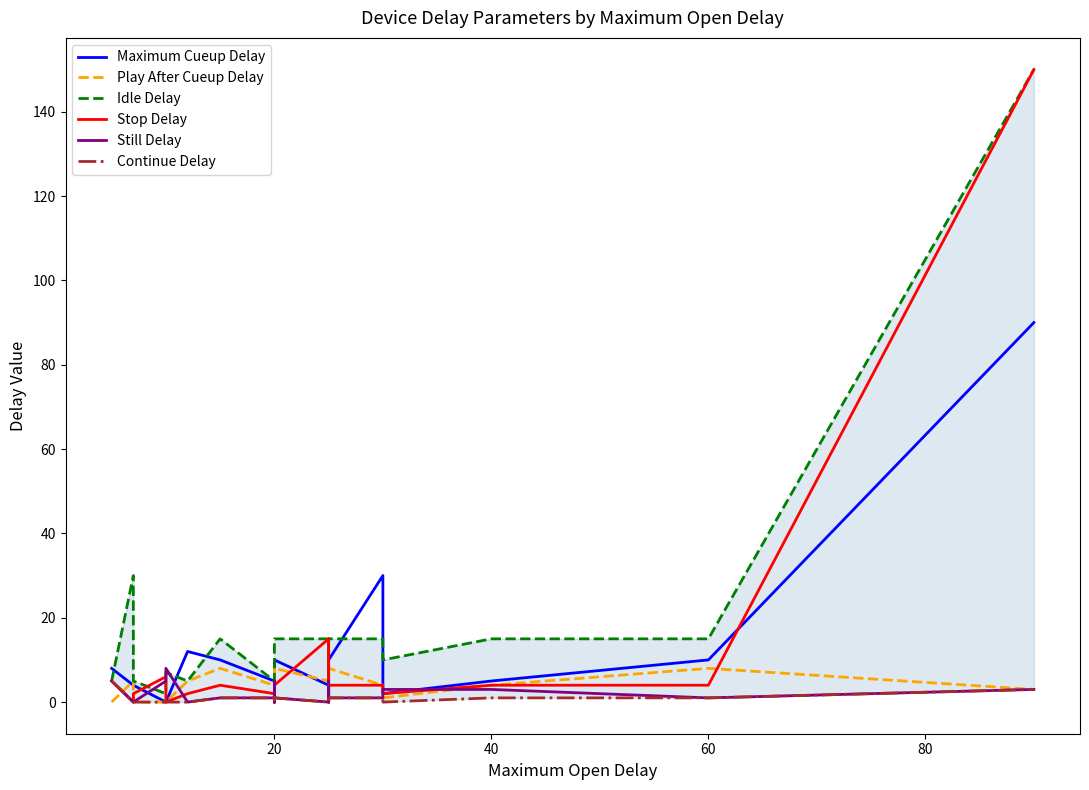

Does the chart display data point markers on the line(s)?

No